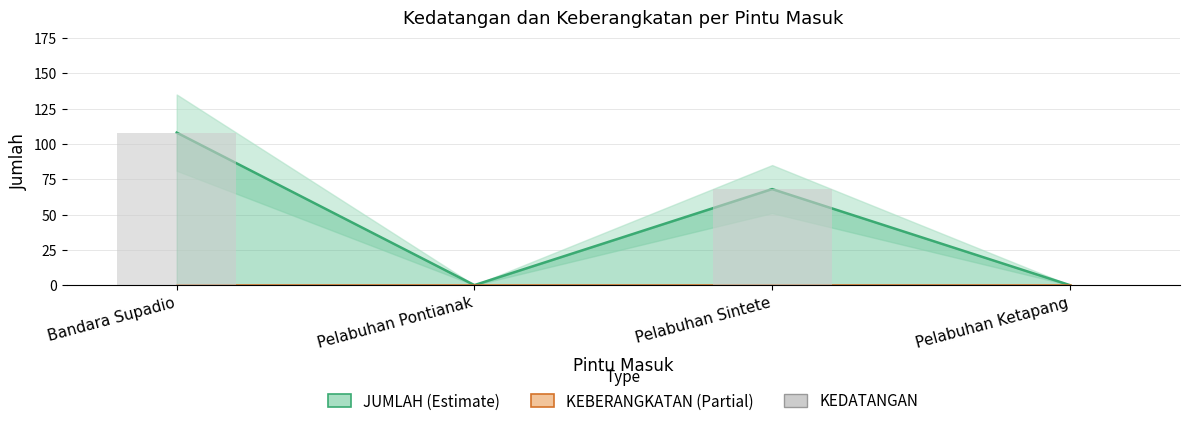

The KEDATANGAN series shows -53 at Pelabuhan Ketapang. True or false?

False